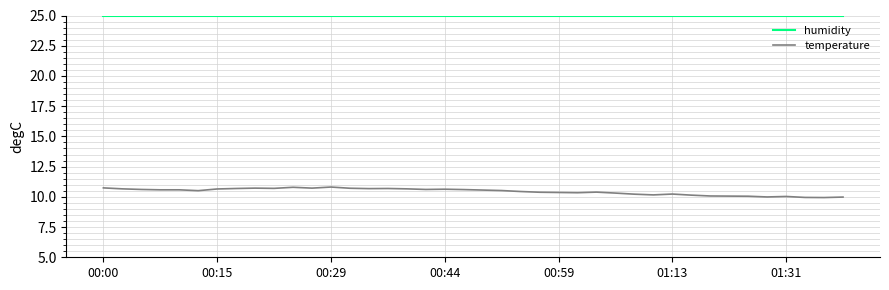

True or false: humidity and temperature intersect in this chart.

False